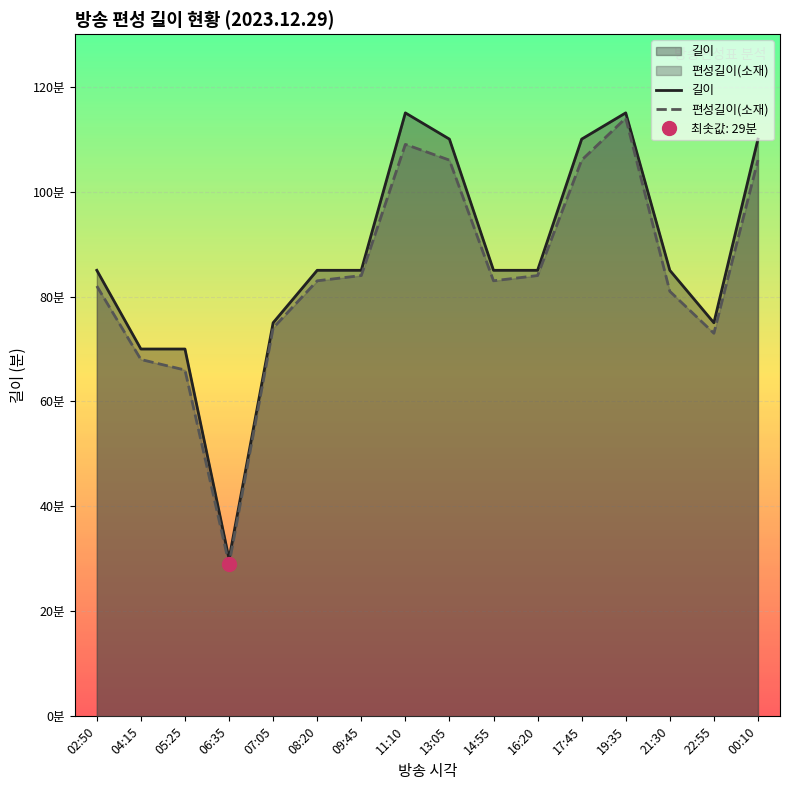

True or false: 길이 and 편성길이(소재) intersect in this chart.

False